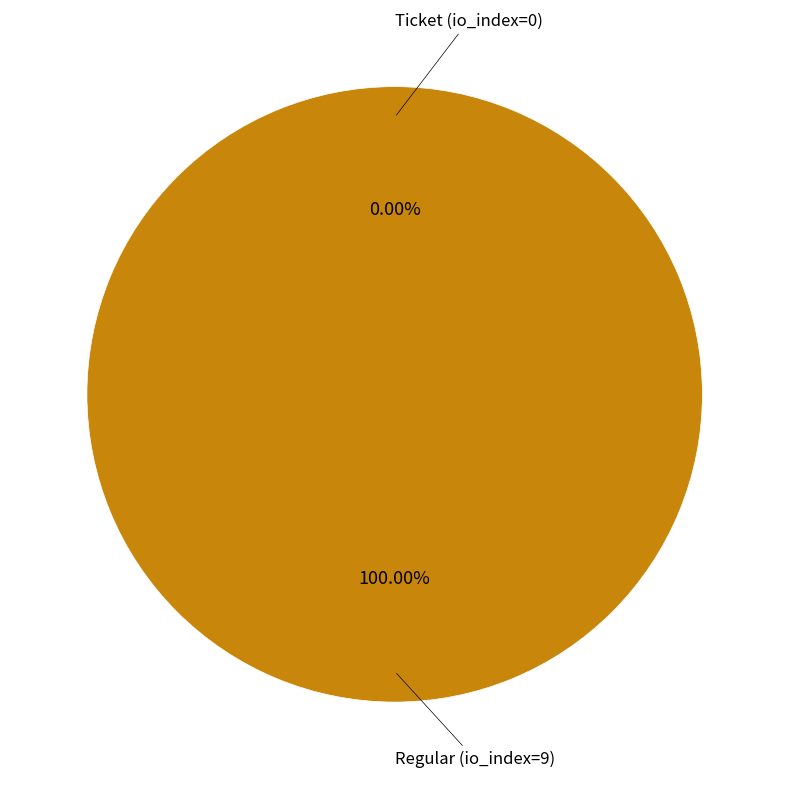

Do Ticket (io_index=0) and Regular (io_index=9) together represent more than half of the pie?

Yes